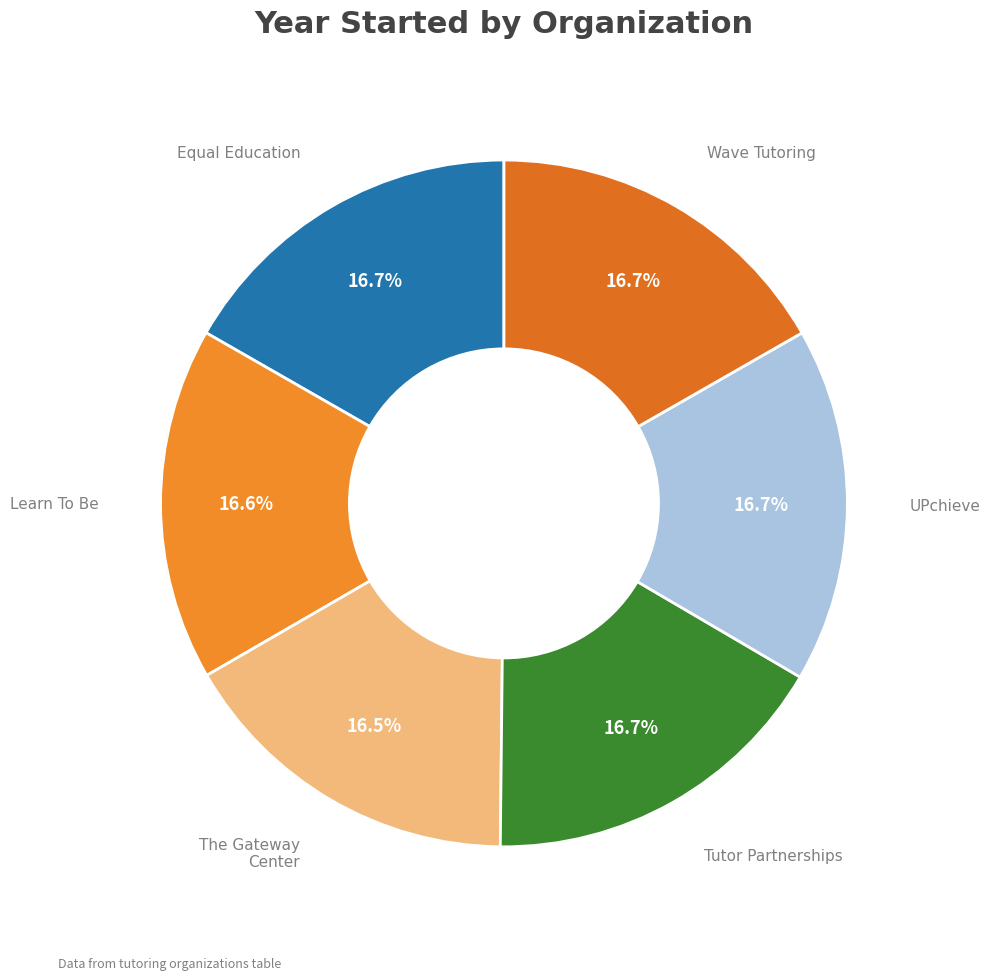

How many slices are in this pie chart?

6